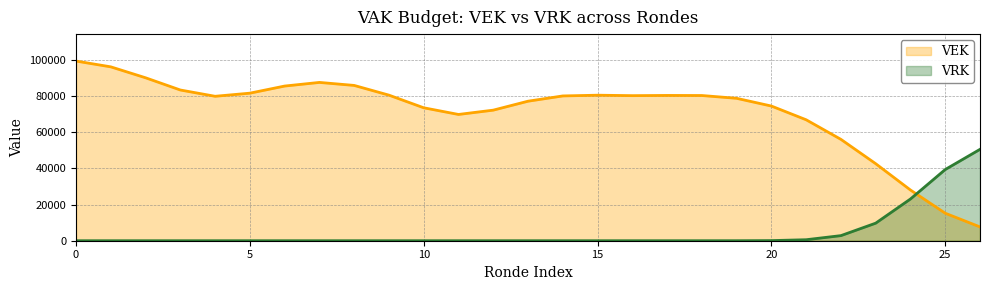

What is the lowest value of the VEK series?

7646.7